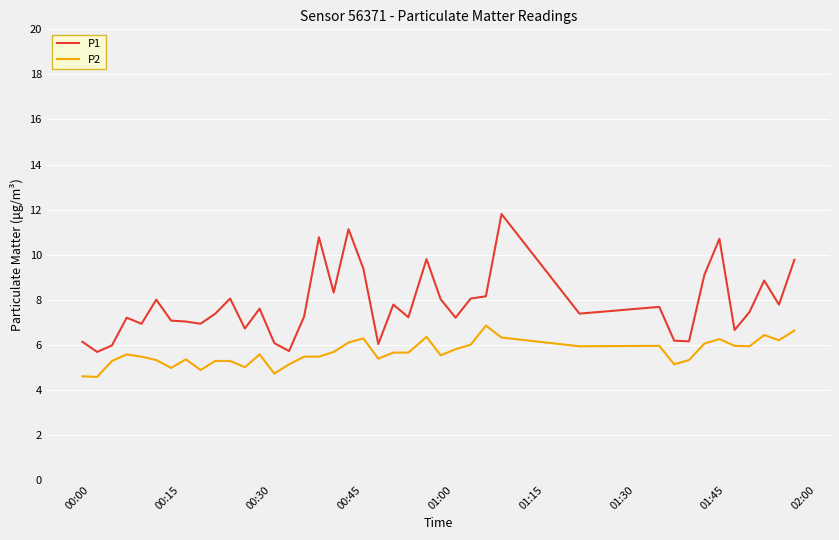

True or false: P2 has more than 2 points higher than both neighbors.

True